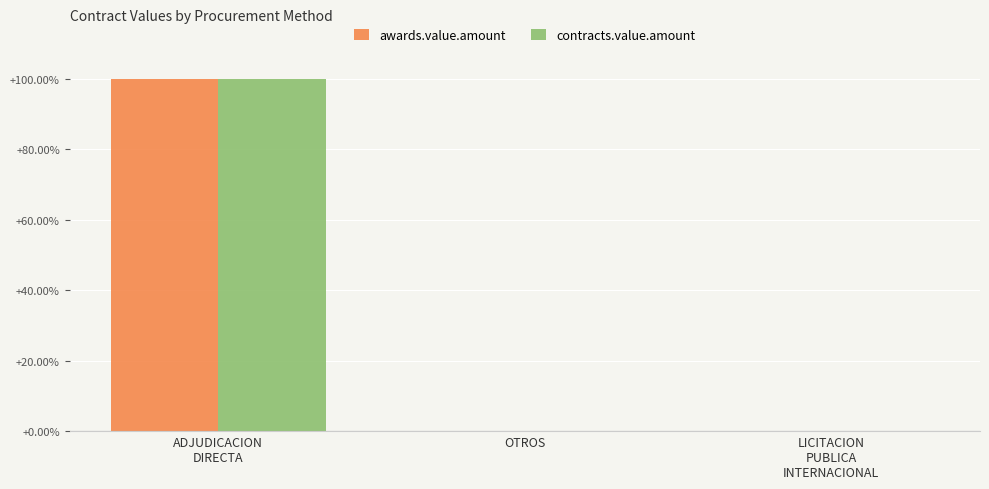

The value of contracts.value.amount at OTROS is 0.0. True or false?

True